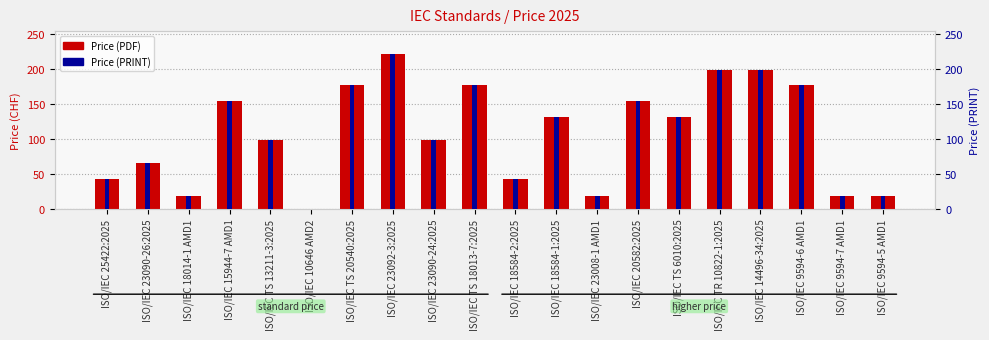

How many positive values does the Price (PDF) series have?

19